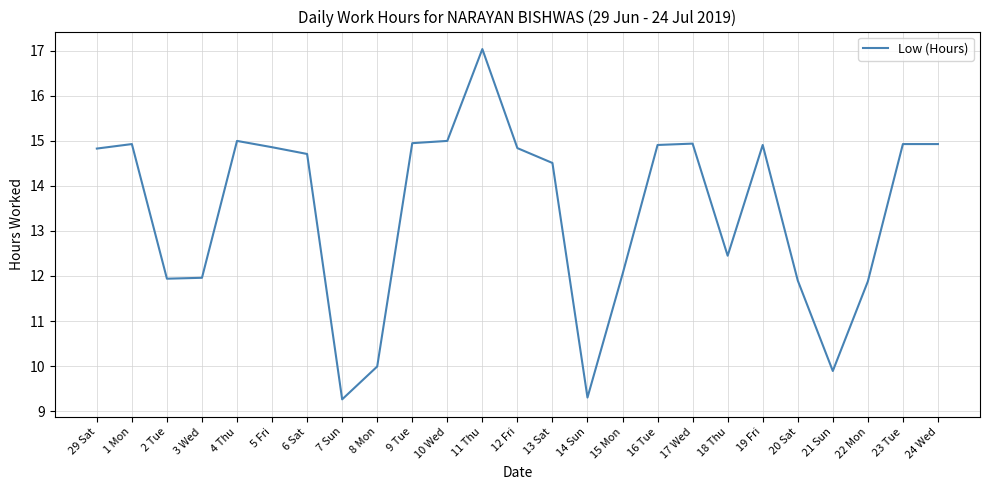

At which category does the chart reach its peak across all series?

11 Thu